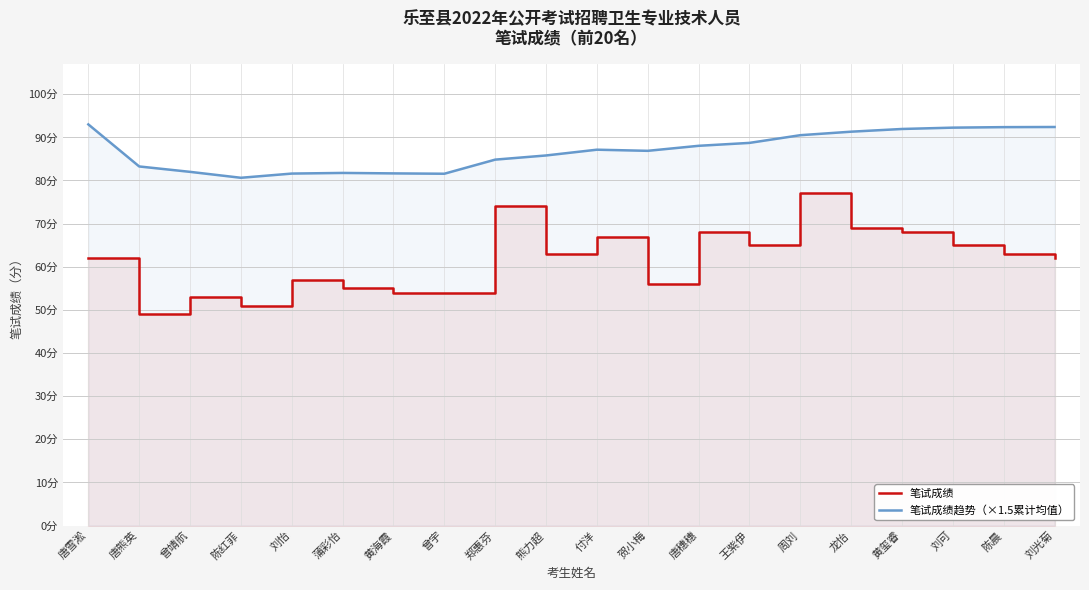

What is the difference between the second highest and minimum values in the 笔试成绩趋势（×1.5累计均值） series?

11.8